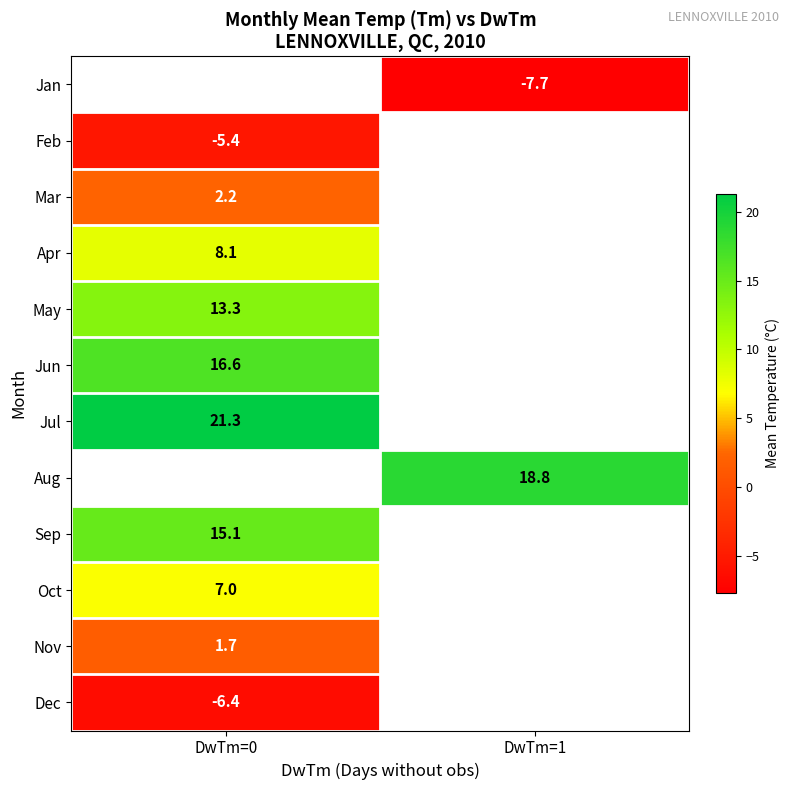

True or false: Jul has a value of 13.7 at DwTm=0.

False